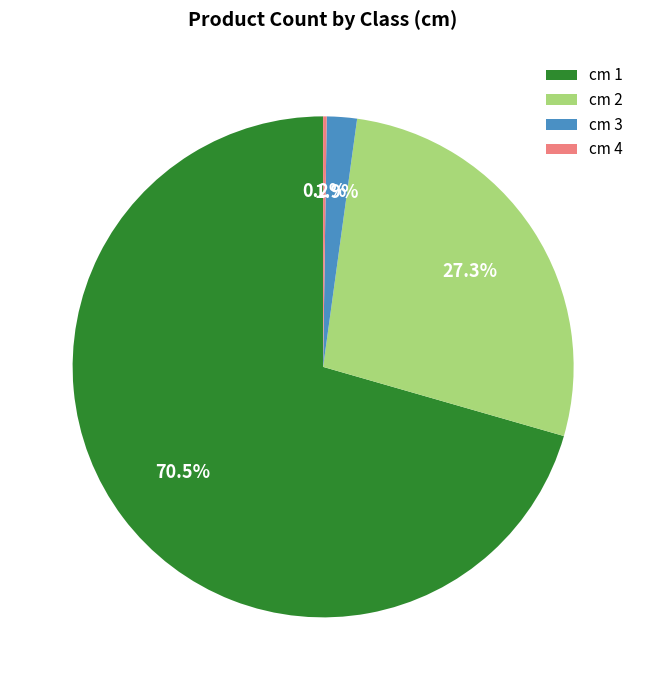

Is the sum of cm 1 and cm 2 greater than half?

Yes